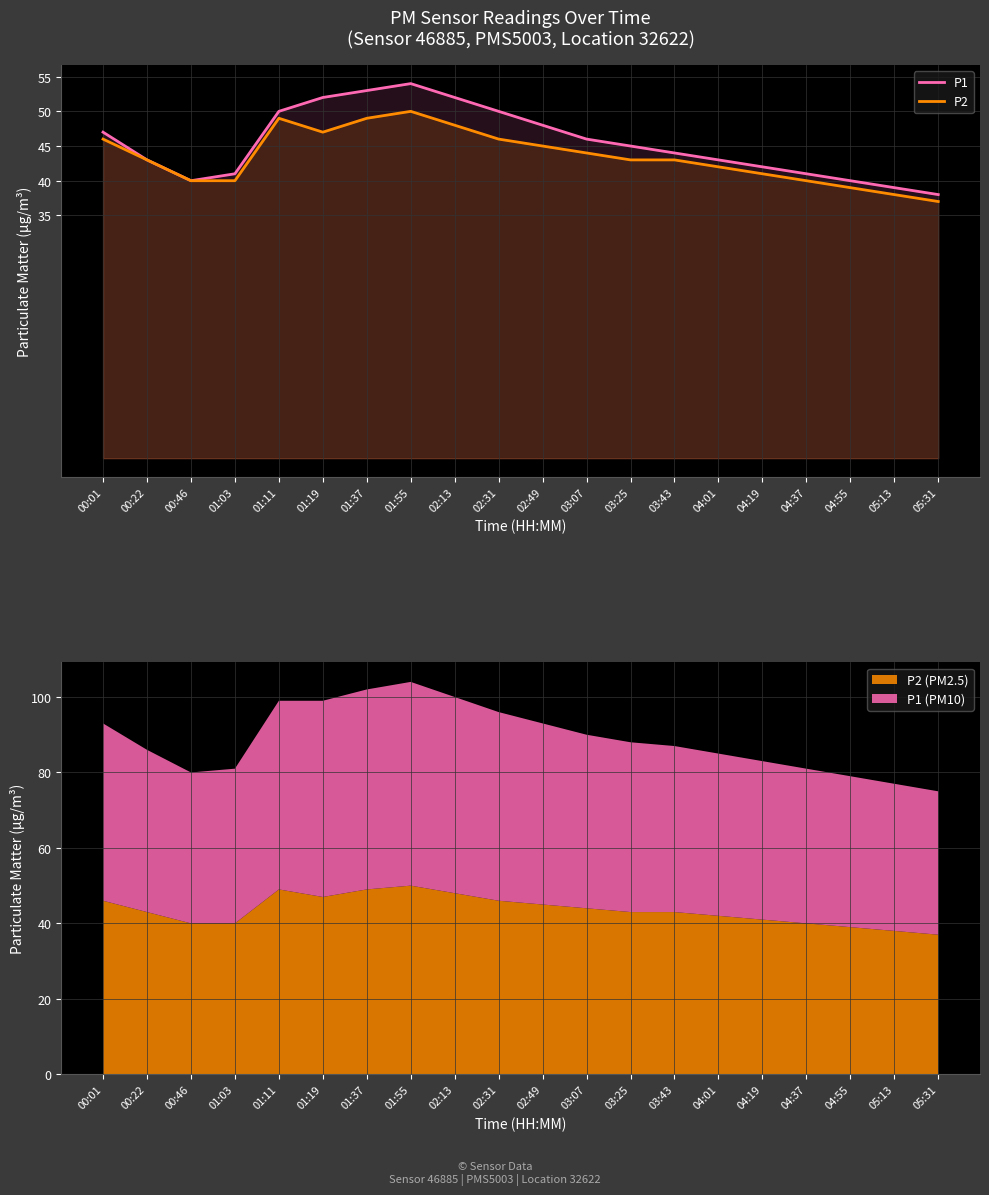

True or false: P1 has more than 2 points higher than both neighbors.

False